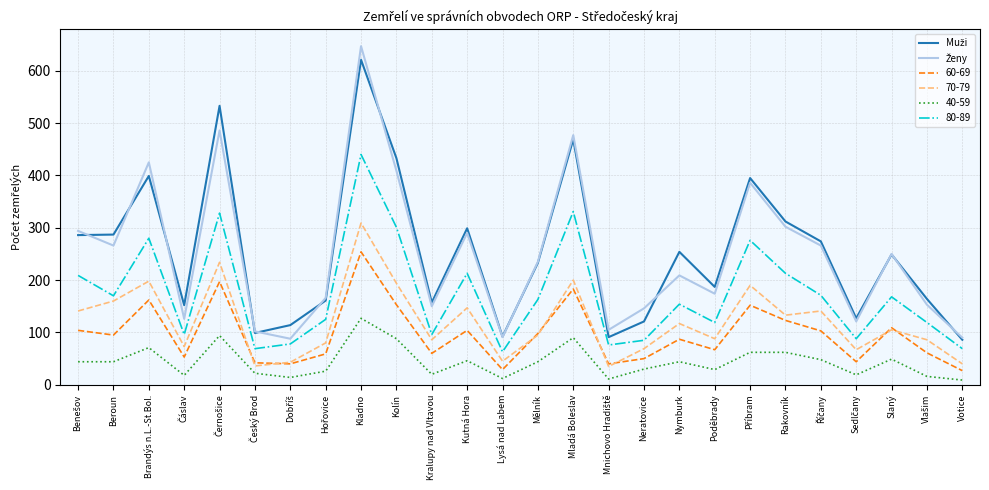

At which label does 40-59 reach its peak?

Kladno